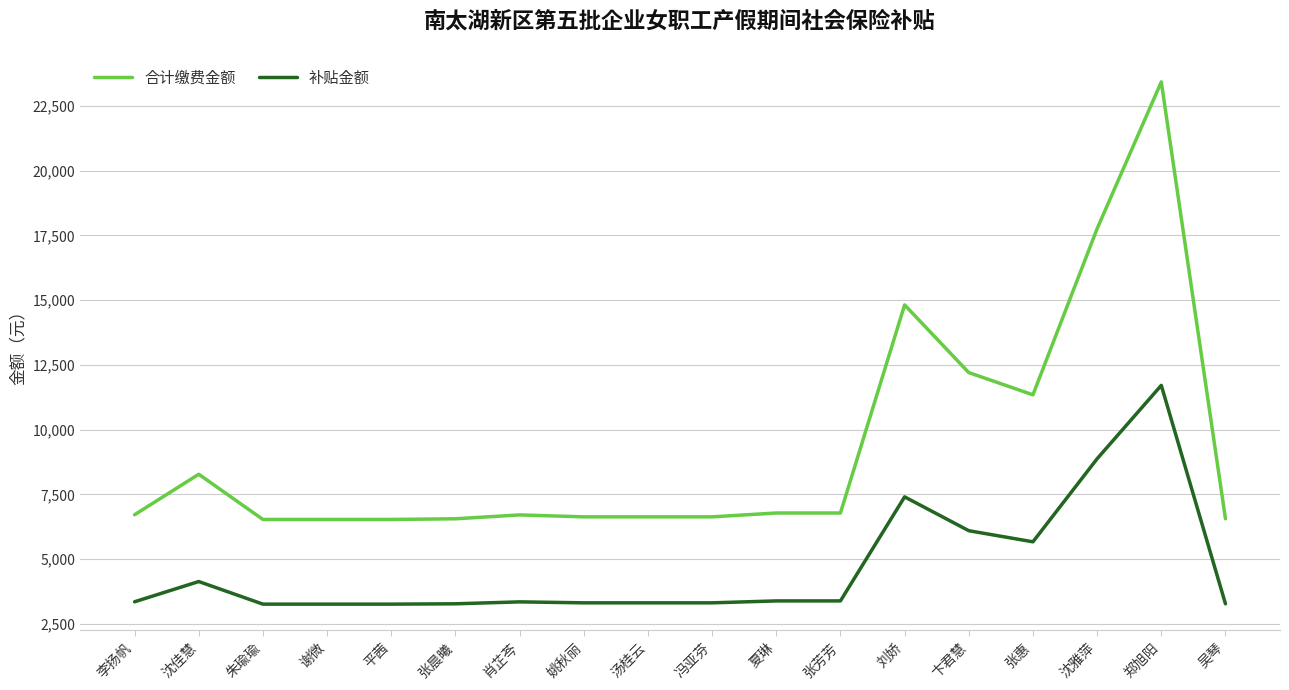

True or false: 合计缴费金额 has more than 0 interior local peaks.

True